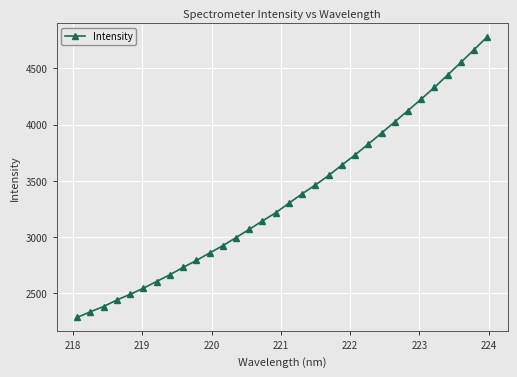

True or false: there are more than 2 points higher than both neighbors.

False